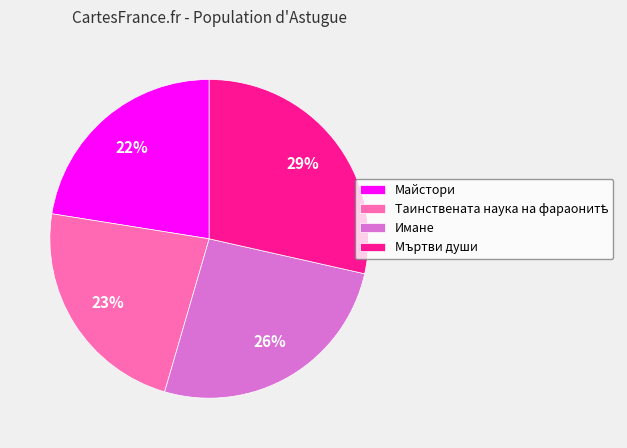

To the nearest percent, what portion does Имане represent?

26%